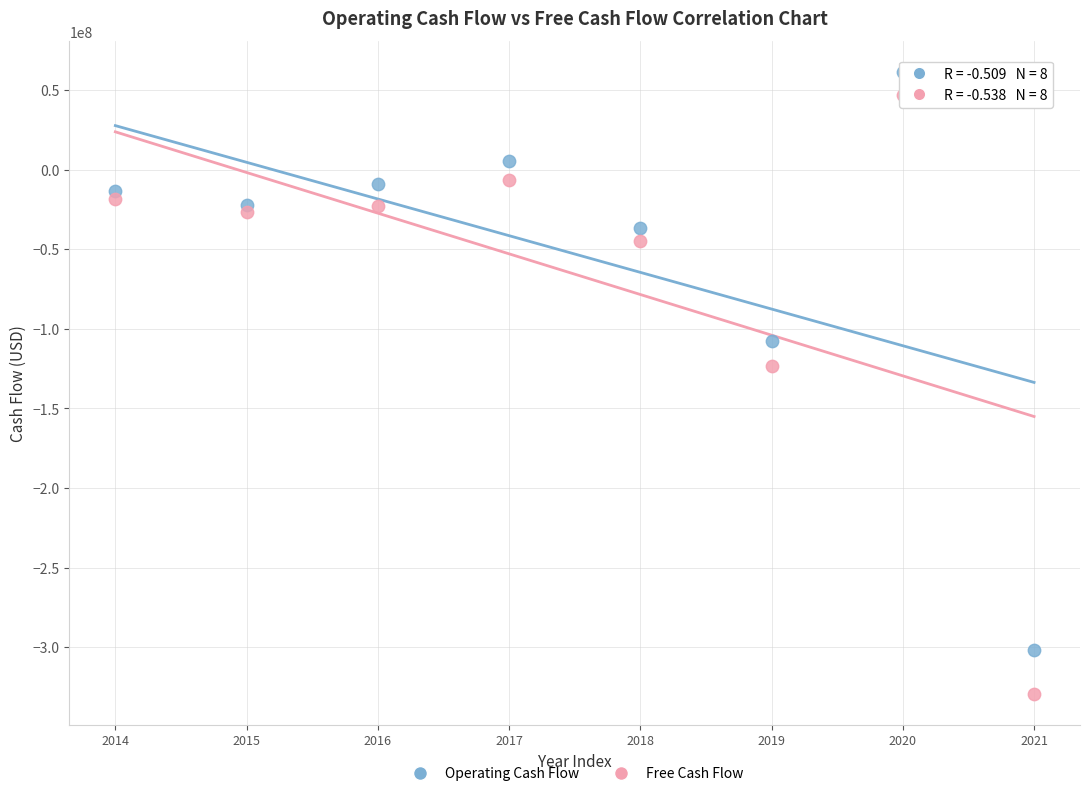

Which series has the widest spread of Y values?

Free Cash Flow